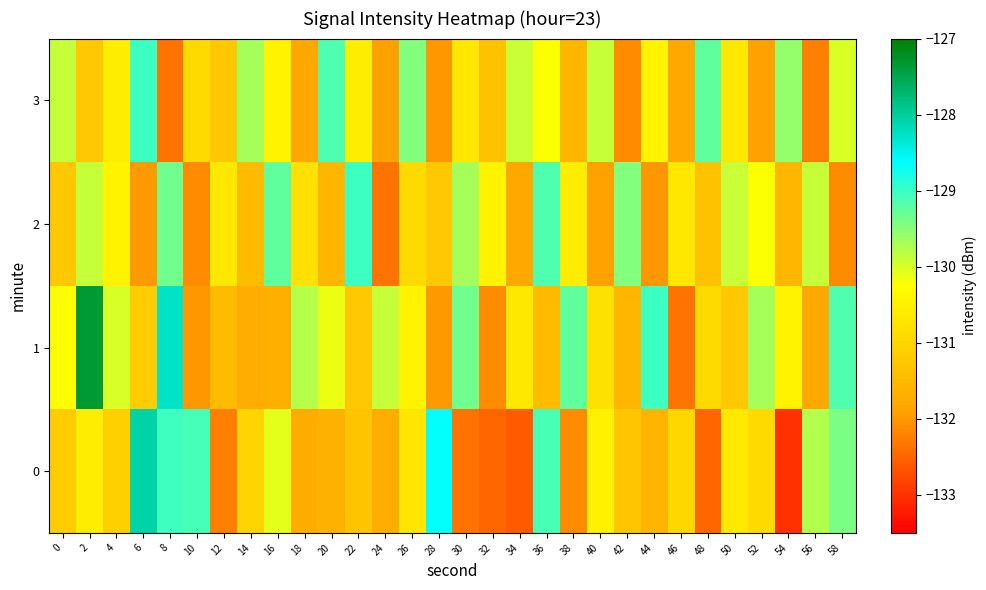

What is the difference between the highest and lowest values at 28?

3.4